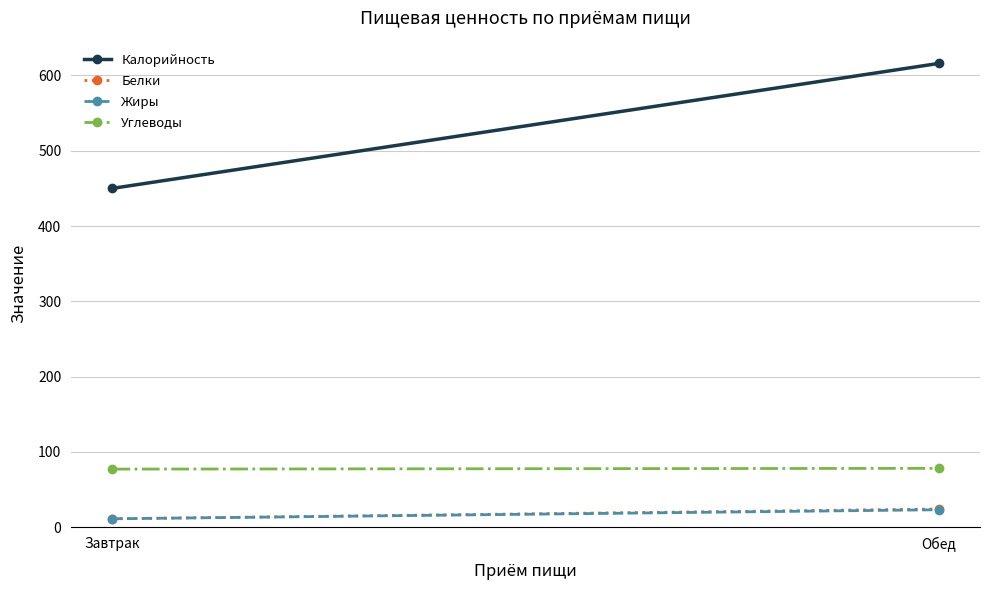

At how many categories does at least one series exceed 407?

2